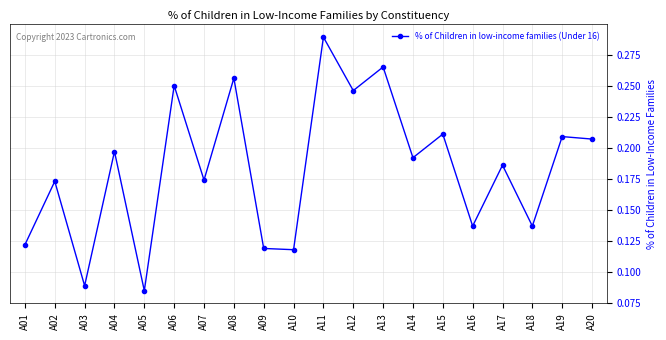

Does the chart have visible grid lines?

Yes